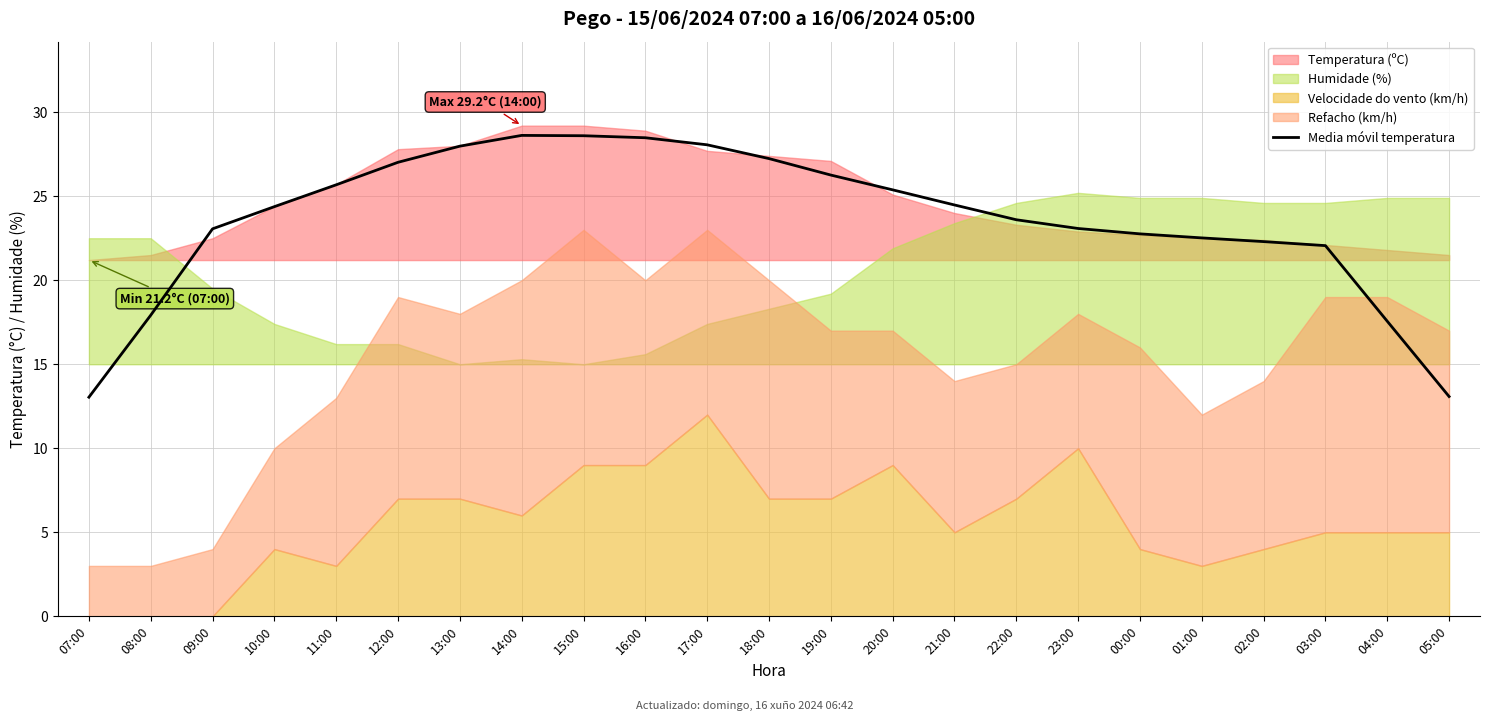

Is it true that the value at 13:00 is 39.0?

False